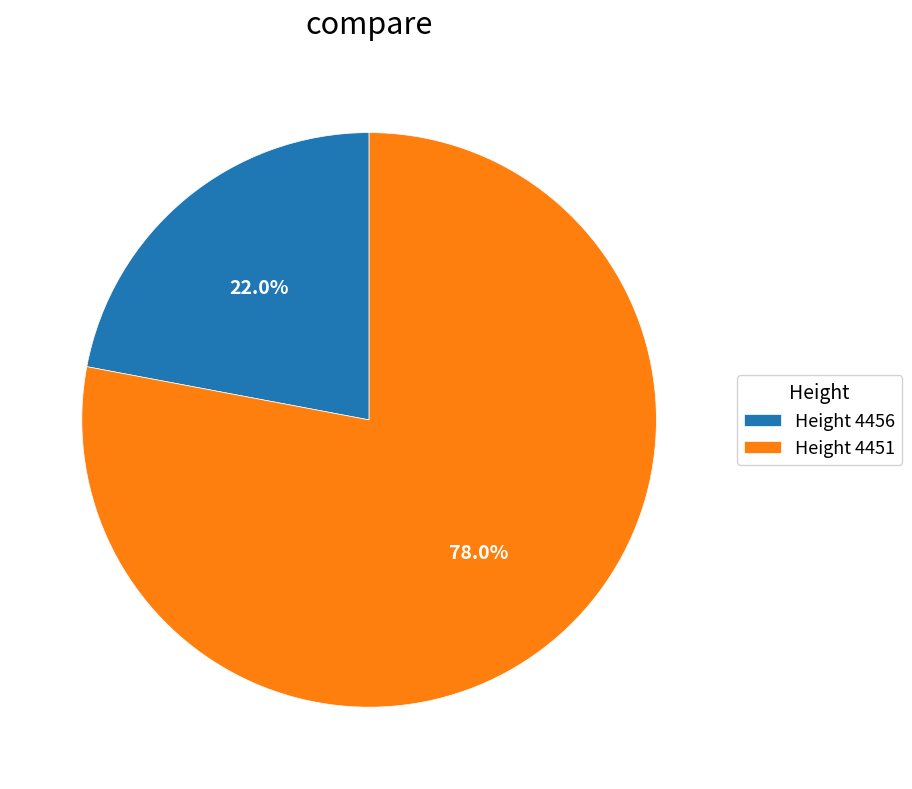

What percentage do Height 4456 and Height 4451 together represent?

100.0%